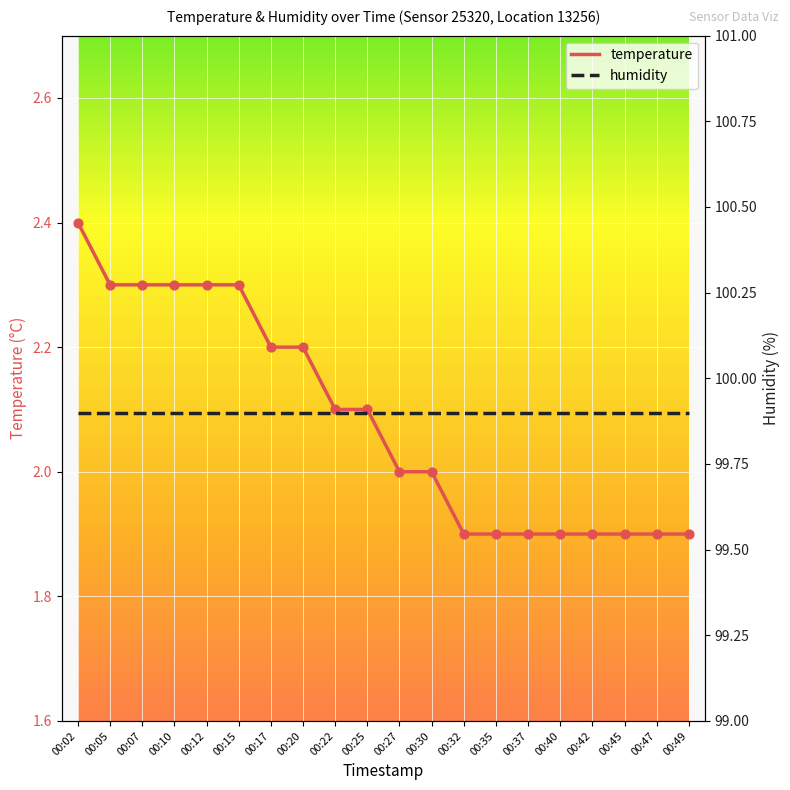

Between 00:20 and 00:49, which is larger?

00:20